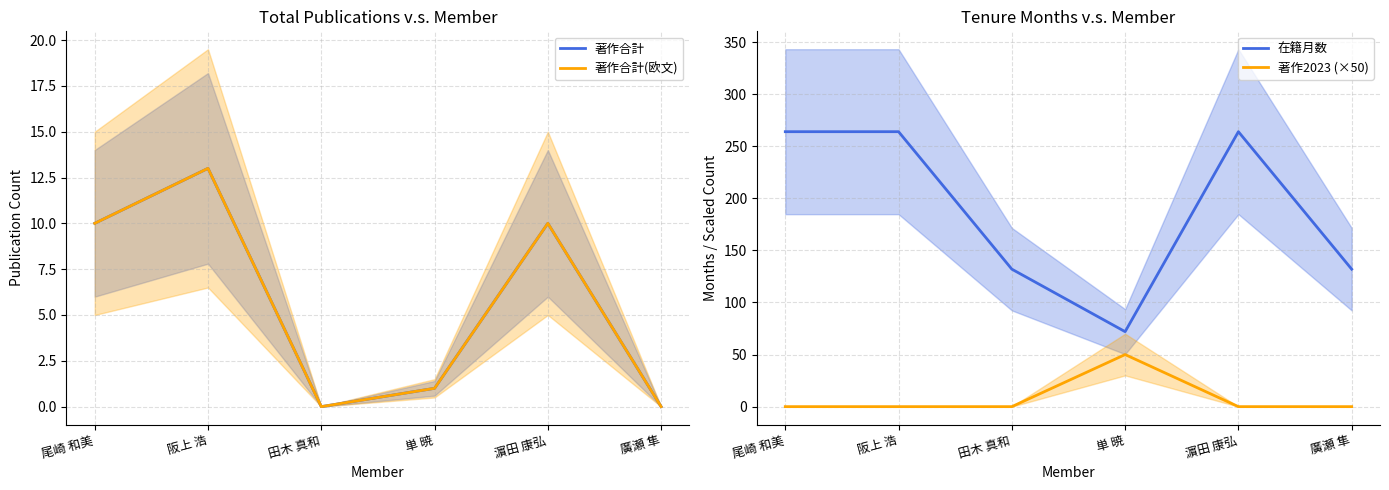

What is the difference between the maximum and minimum values in the 著作合計(欧文) series?

13